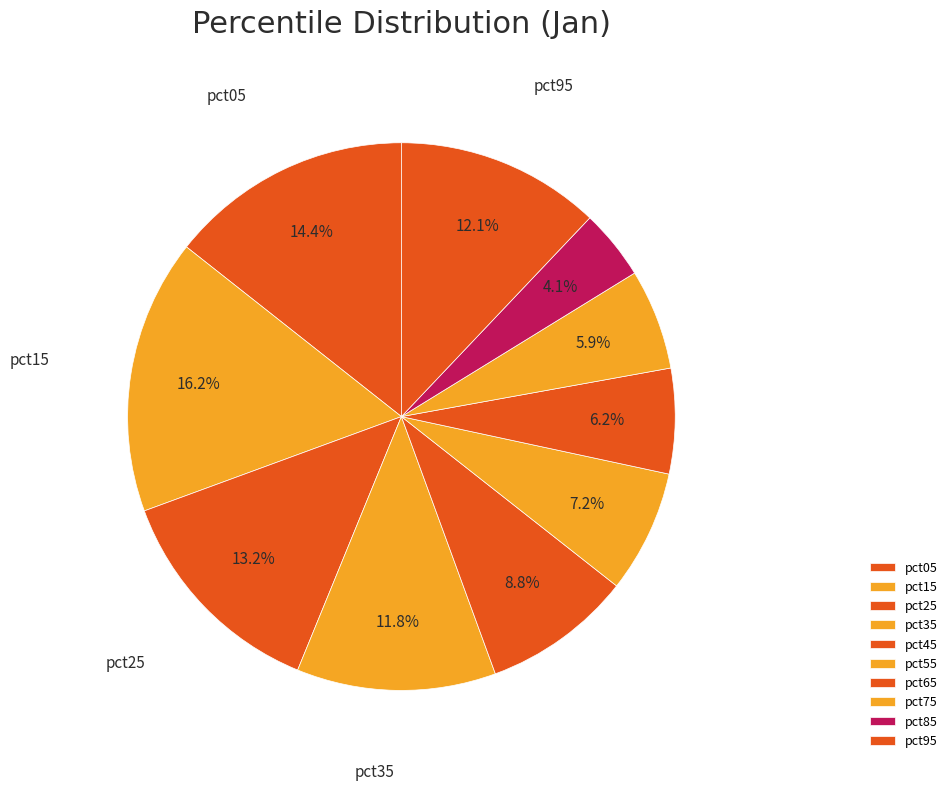

Do pct15 and pct65 together represent more than half of the pie?

No